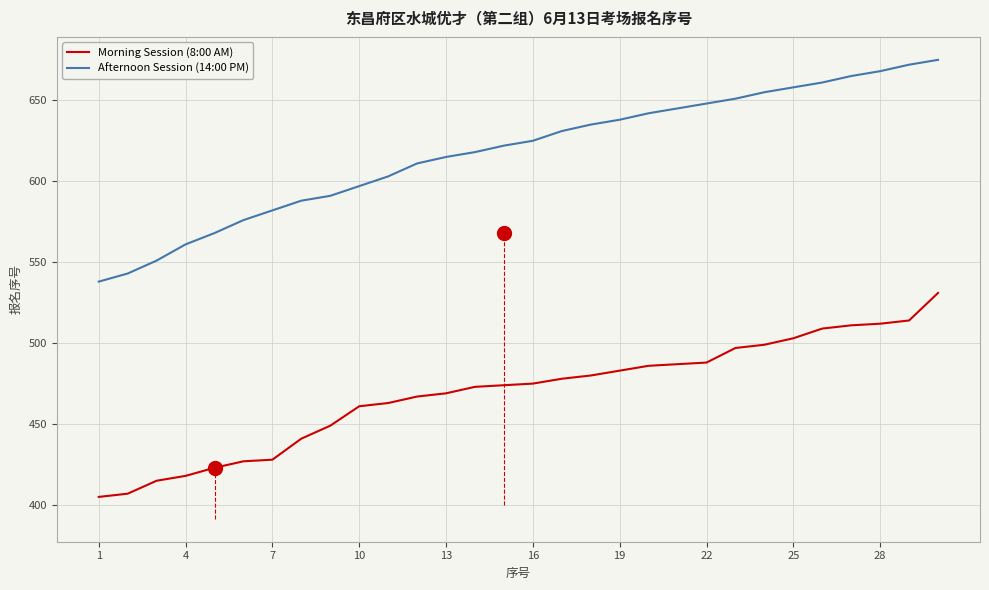

What are all the series names shown in the legend?

Morning Session (8:00 AM), Afternoon Session (14:00 PM)